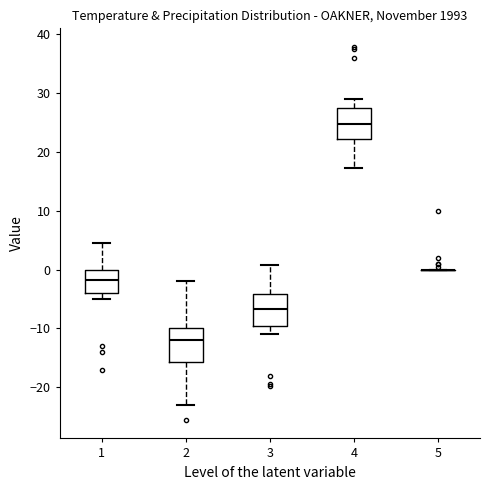

Reading left to right, transcribe this box plot: for each box, give where its median line is, the range the box spans, and where its two whiskers end, as read against the y-axis. The values are not printed on the chart, so give them approximately, as read against the axis.

1: median -2, box -4 to 0, whiskers -5 to 5
2: median -12, box -16 to -10, whiskers -23 to -2
3: median -7, box -9 to -4, whiskers -11 to 1
4: median 25, box 22 to 28, whiskers 17 to 29
5: box collapsed to a line at 0, whiskers 0 to 0